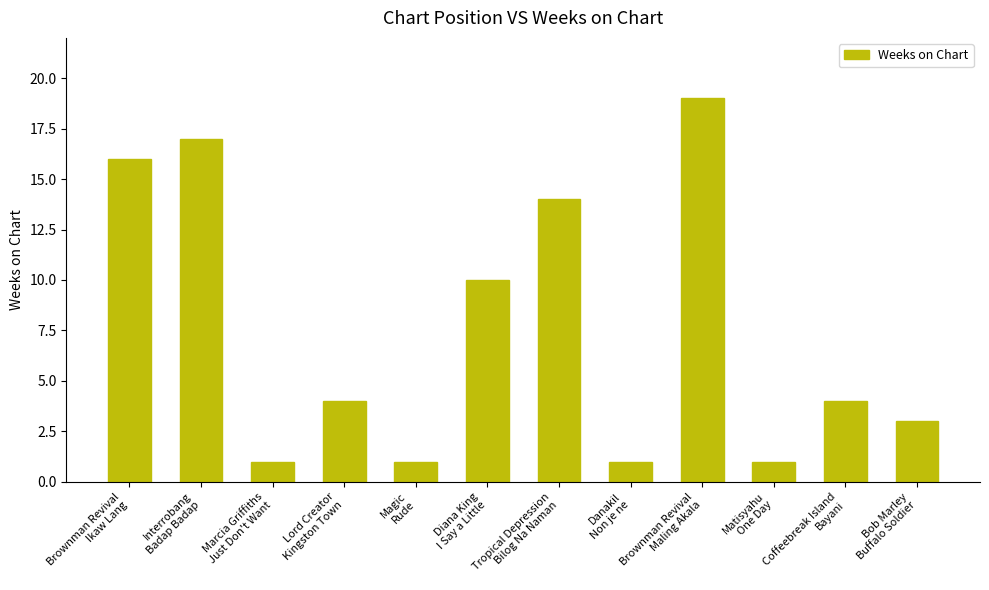

Which label corresponds to the largest value in the chart?

Brownman Revival
Maling Akala